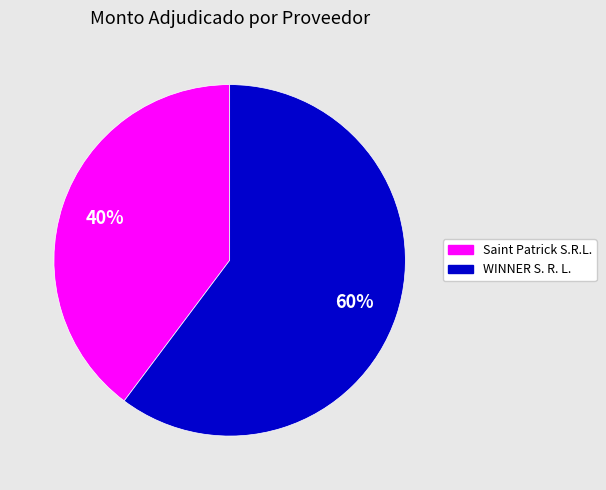

Is Saint Patrick S.R.L. the majority of the pie?

No